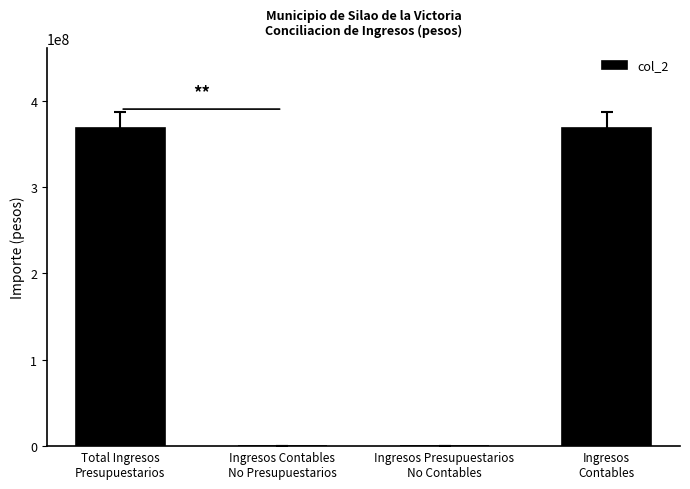

At which label does the data first exceed 368576529?

Total Ingresos
Presupuestarios